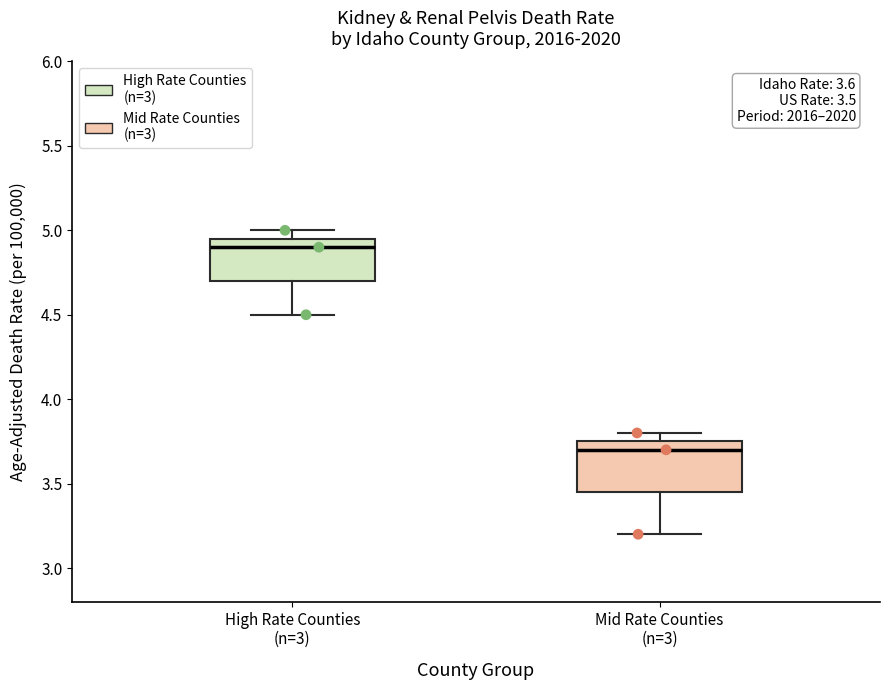

Which box has the highest median line?

High Rate Counties (n=3)